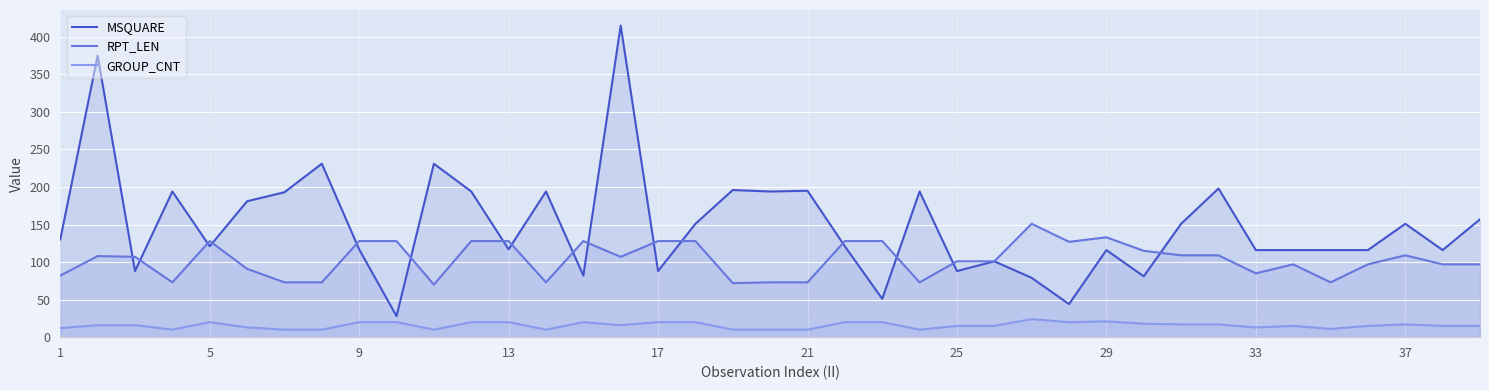

Which series has the largest total across all categories?

MSQUARE